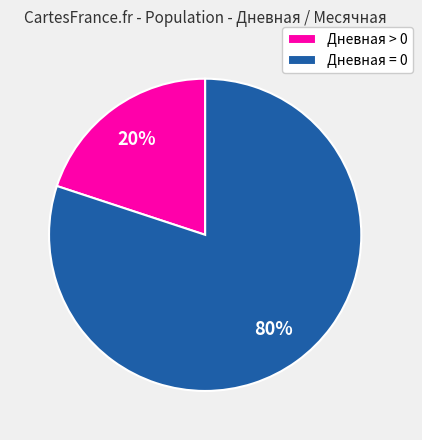

Is the sum of Дневная = 0 and Дневная > 0 greater than half?

Yes